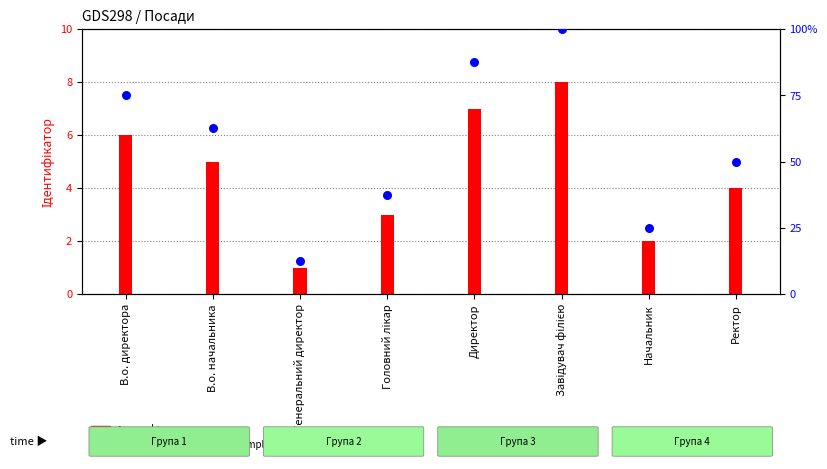

Which series has the largest total across all categories?

percentile rank within the sample